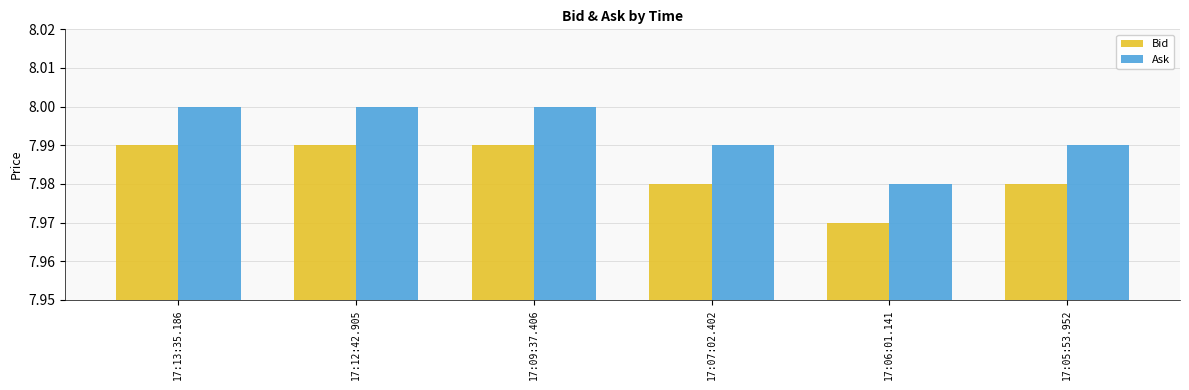

At which label is Bid closest to 7?

17:06:01.141